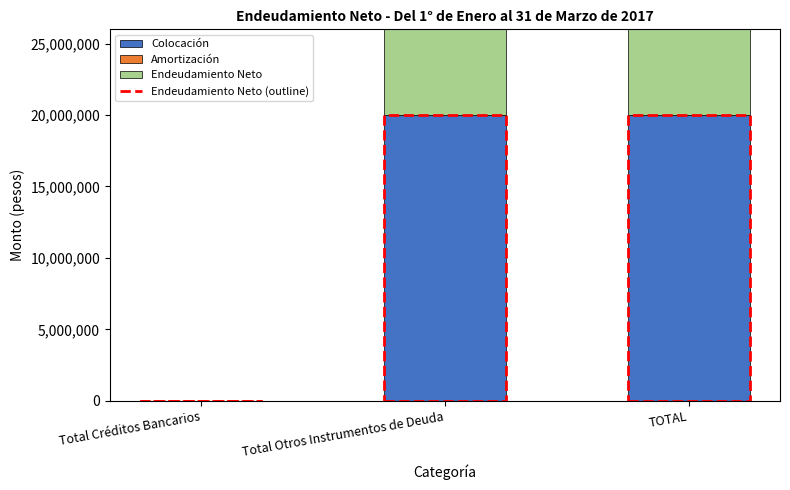

List the labels in order of Endeudamiento Neto value, largest first.

Total Otros Instrumentos de Deuda, TOTAL, Total Créditos Bancarios